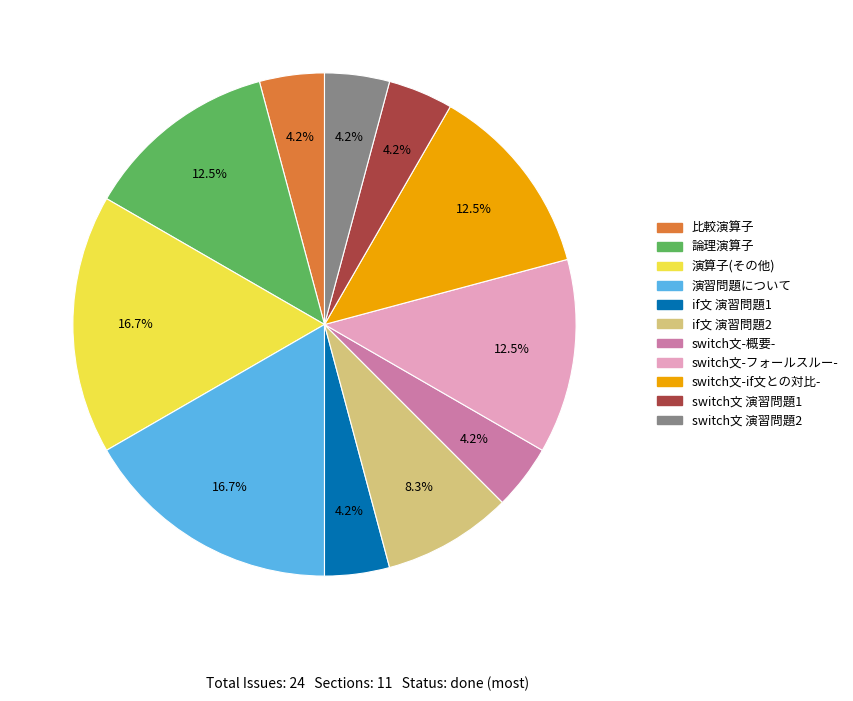

To the nearest percent, what is the difference between the largest and smallest slice percentages?

12%